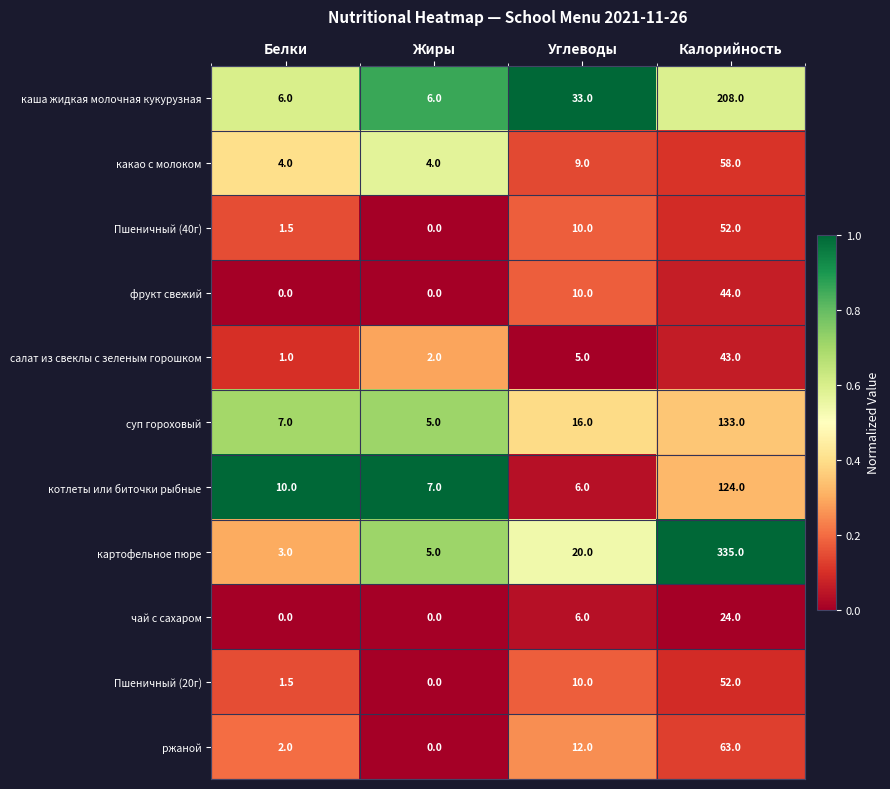

Is the value of какао с молоком at Белки greater than the value of картофельное пюре at Жиры?

No